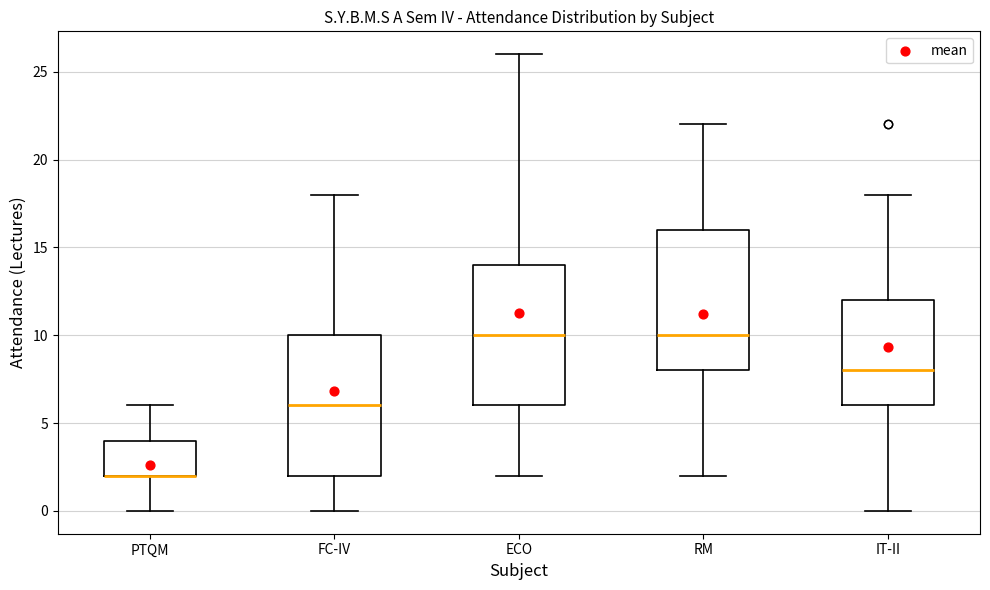

Reading left to right, transcribe this box plot: for each box, give where its median line is, the range the box spans, and where its two whiskers end, as read against the y-axis. The values are not printed on the chart, so give them approximately, as read against the axis.

PTQM: median 2 (drawn on the box's lower edge), box 2 to 4, whiskers 0 to 6
FC-IV: median 6, box 2 to 10, whiskers 0 to 18
ECO: median 10, box 6 to 14, whiskers 2 to 26
RM: median 10, box 8 to 16, whiskers 2 to 22
IT-II: median 8, box 6 to 12, whiskers 0 to 18